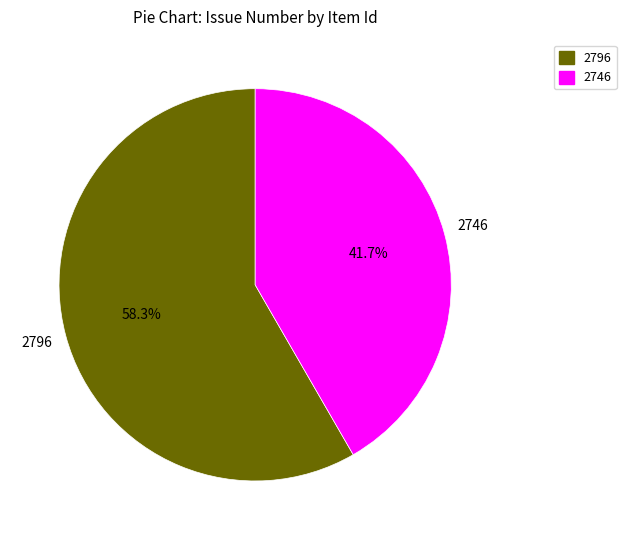

Is 2746 the majority of the pie?

No